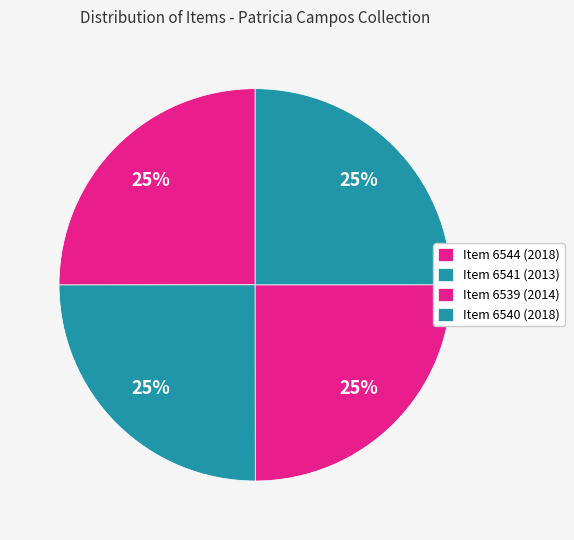

How many slices are in this pie chart?

4